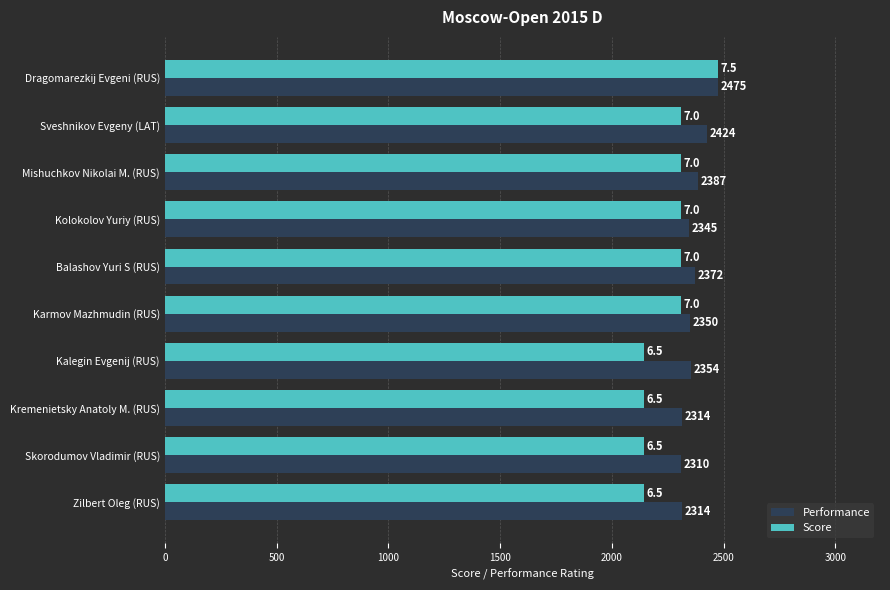

Rank the series at Kolokolov Yuriy (RUS) from highest to lowest value.

Performance, Score